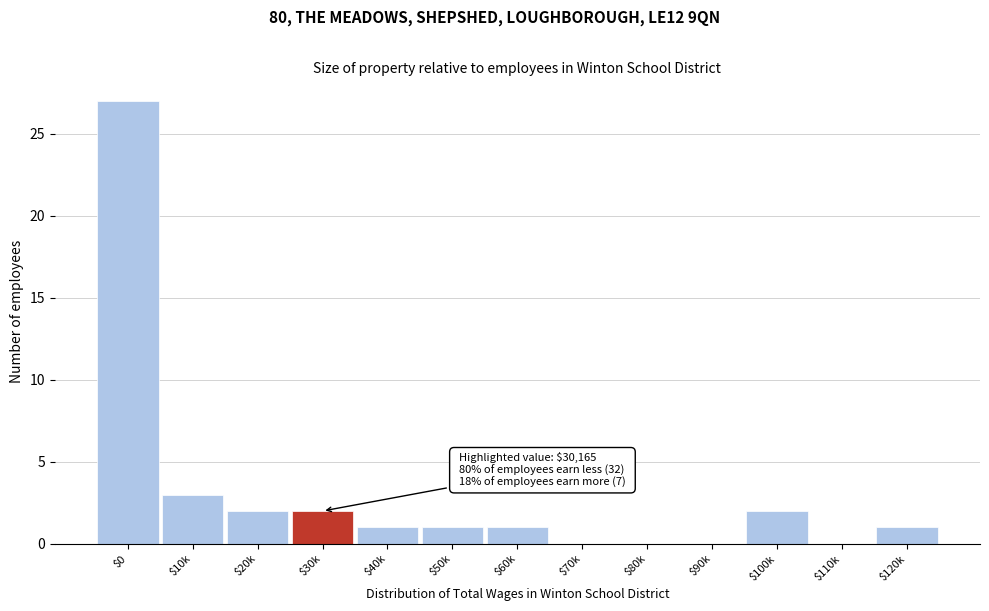

At which label is the value closest to 13?

$10k